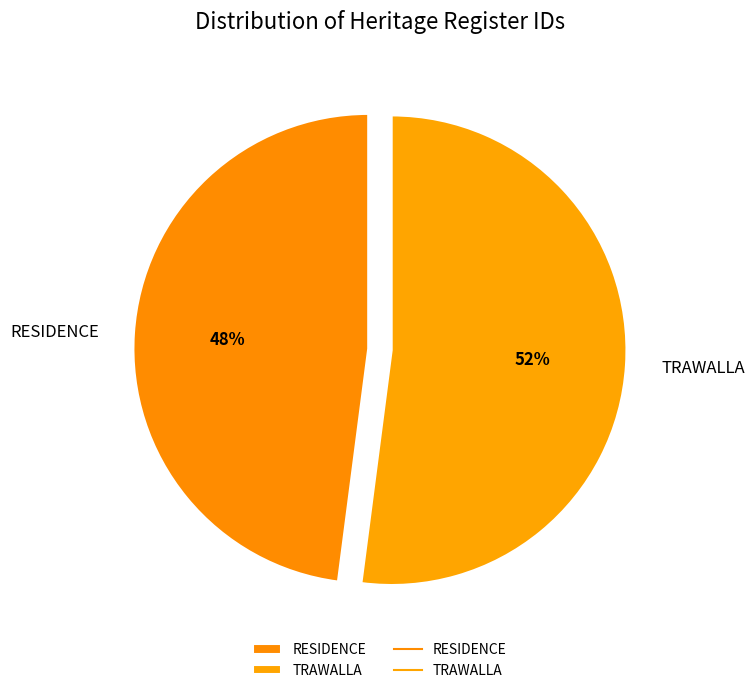

Is it true that RESIDENCE is 36% of the pie?

False